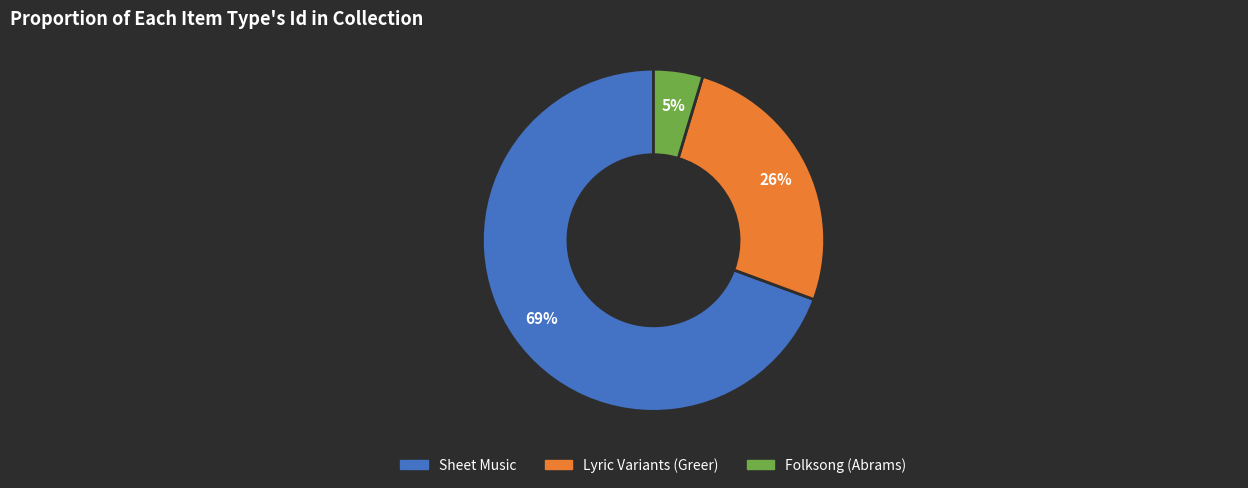

Is the sum of Folksong (Abrams) and Lyric Variants (Greer) greater than half?

No